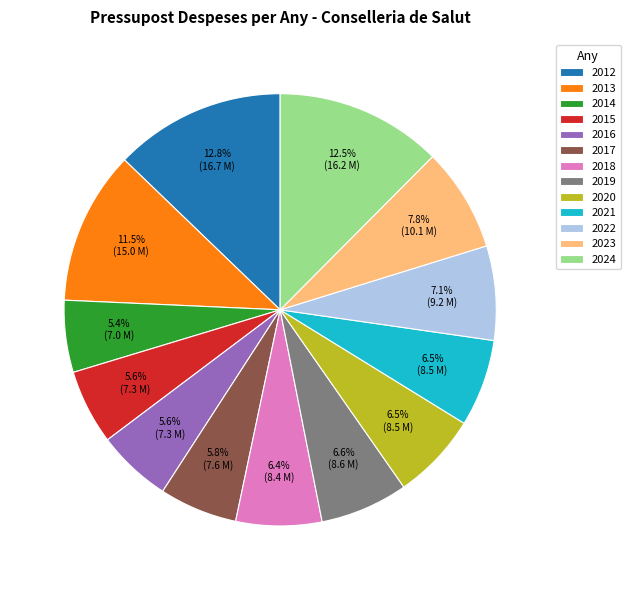

To the nearest percent, what is the combined percentage of 2021 and 2023?

14%